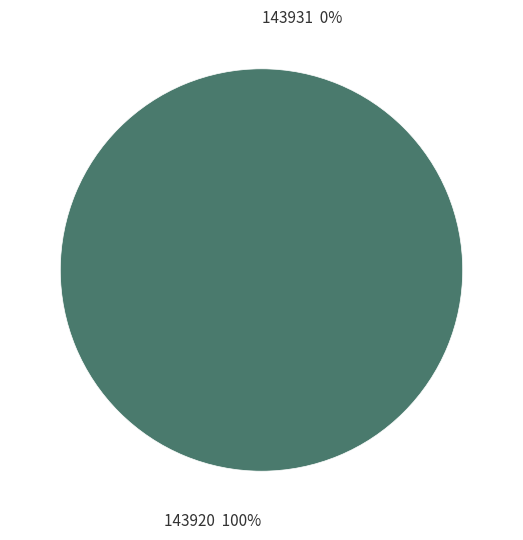

Do 143920 and 143931 together represent more than half of the pie?

Yes